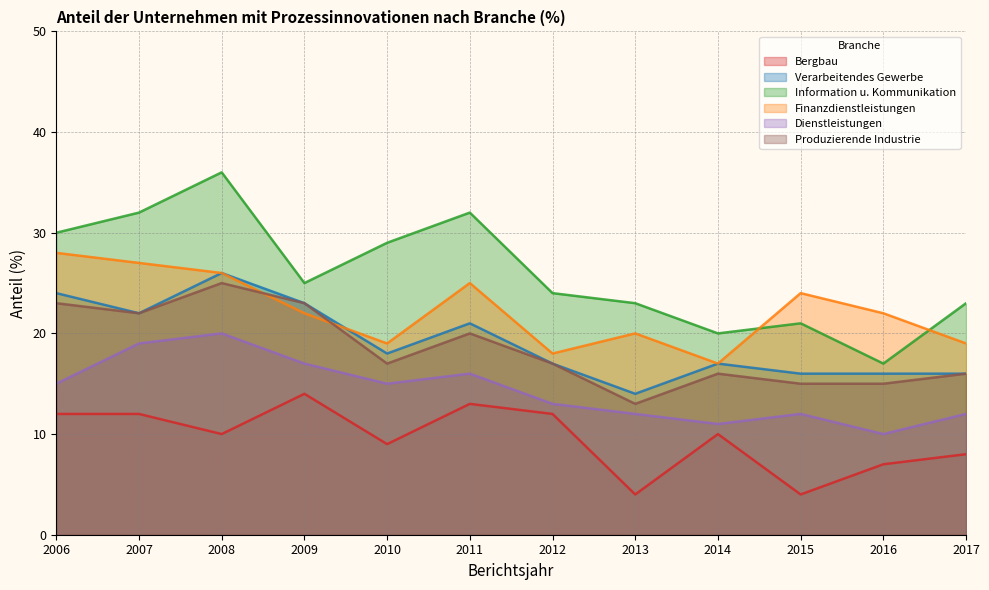

At which category is the sum across all series the highest?

2008